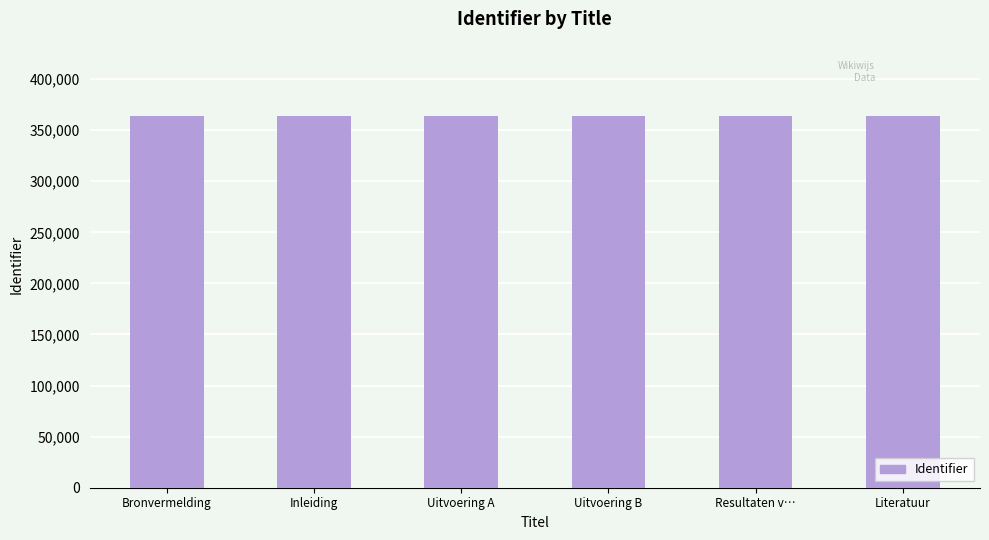

What is the greatest value displayed?

363845